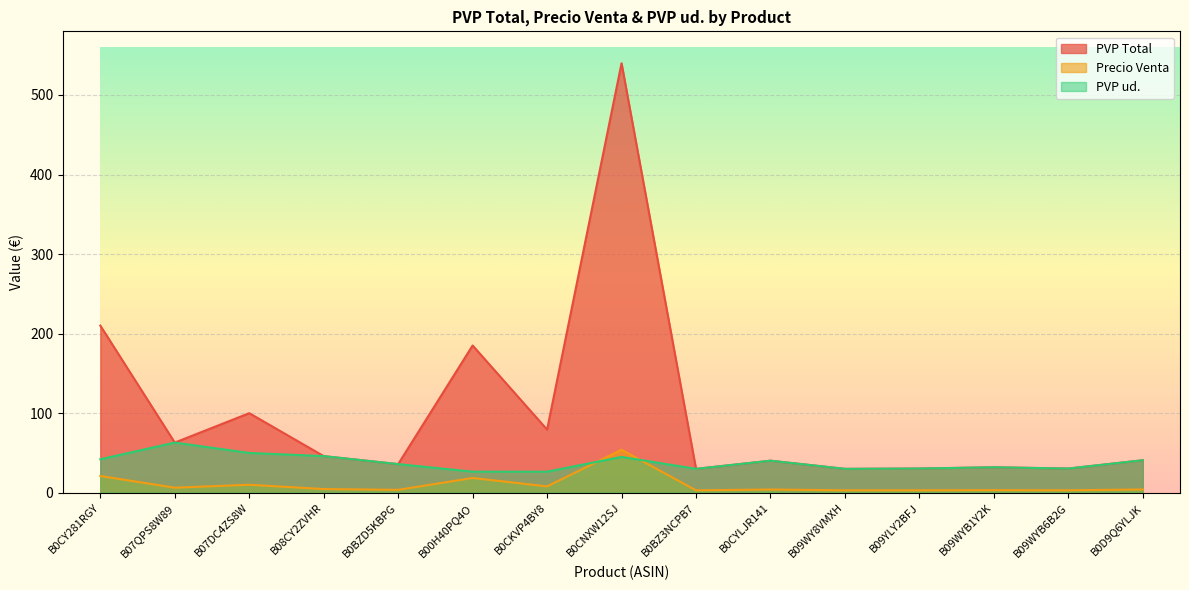

What is the approximate value of Precio Venta at B0CKVP4BY8?

7.9